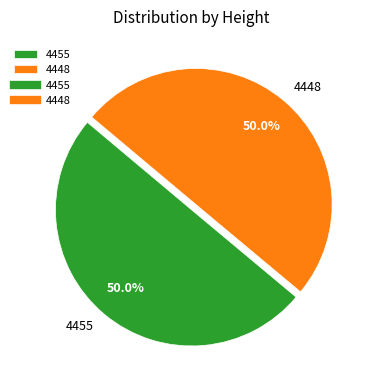

How much of the chart is everything except 4455?

50.0%